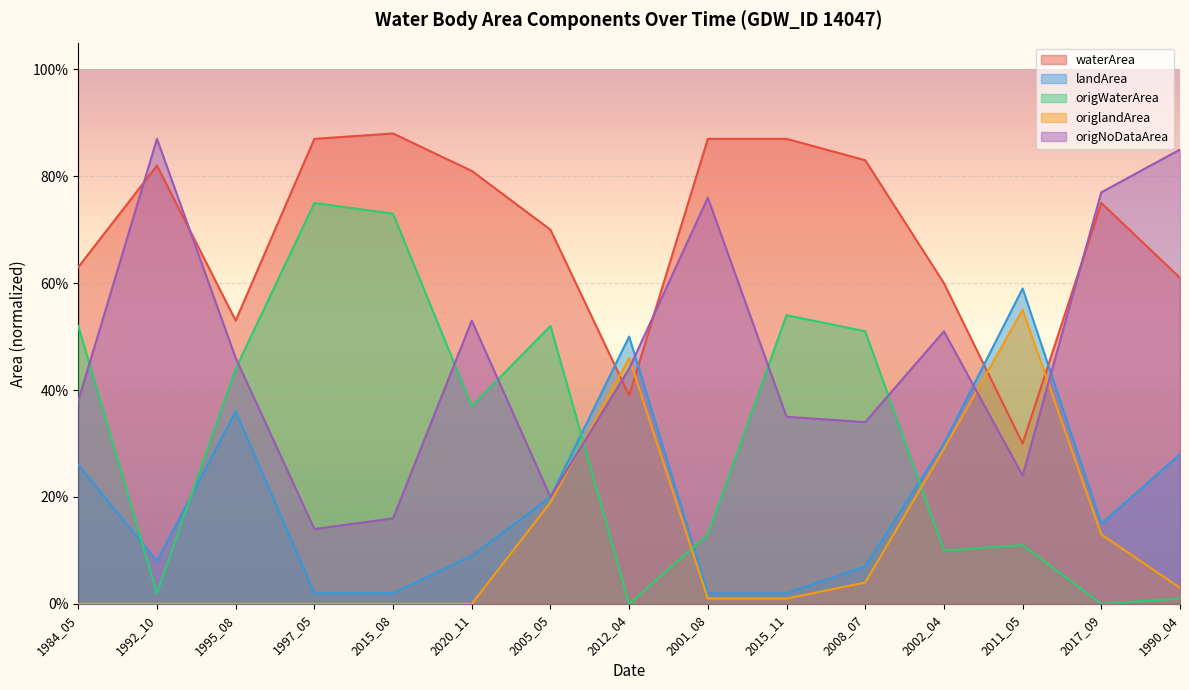

Reading left to right, extract all data points from this chart.

waterArea: 0.6	0.8	0.5	0.9	0.9	0.8	0.7	0.4	0.9	0.9	0.8	0.6	0.3	0.8	0.6
landArea: 0.3	0.1	0.4	0.0	0.0	0.1	0.2	0.5	0.0	0.0	0.1	0.3	0.6	0.1	0.3
origWaterArea: 0.5	0.0	0.4	0.8	0.7	0.4	0.5	0.0	0.1	0.5	0.5	0.1	0.1	0.0	0.0
origlandArea: 0.0	0.0	0.0	0.0	0.0	0.0	0.2	0.5	0.0	0.0	0.0	0.3	0.6	0.1	0.0
origNoDataArea: 0.4	0.9	0.5	0.1	0.2	0.5	0.2	0.4	0.8	0.3	0.3	0.5	0.2	0.8	0.8